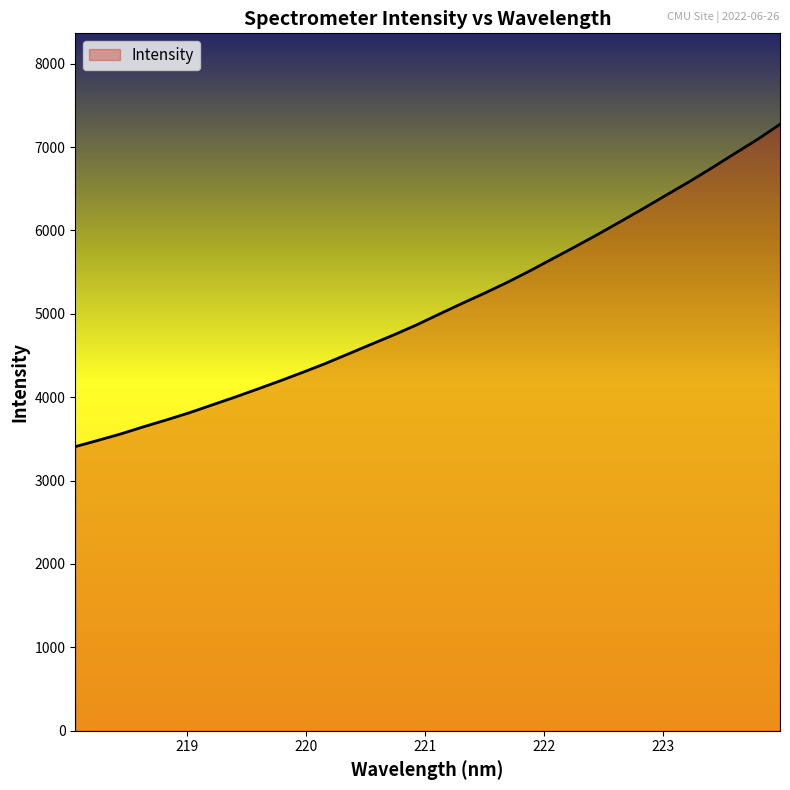

What is the greatest value displayed?

7273.0